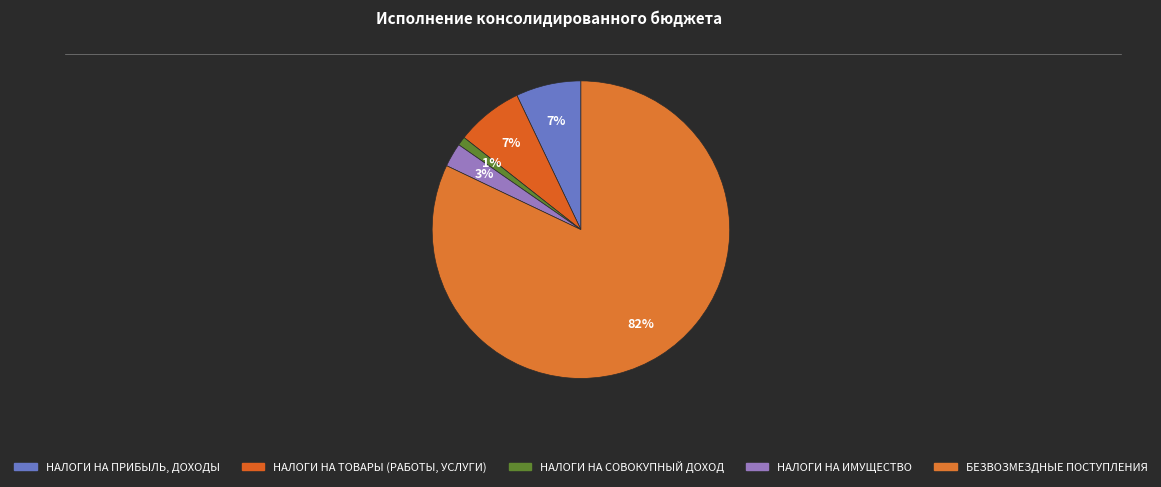

To the nearest percent, what is the average slice percentage?

20%